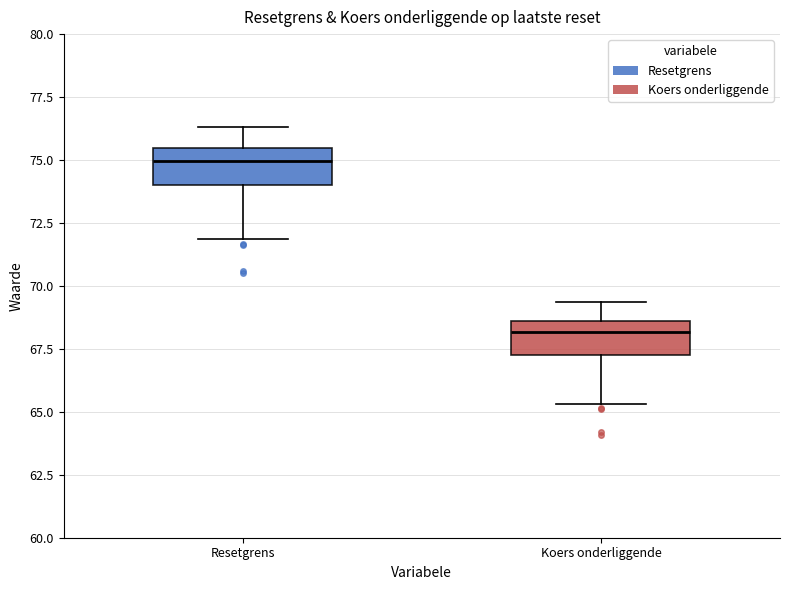

Where is the upper edge of the box for Resetgrens on the y-axis? The values are not printed on the chart, so give them approximately, as read against the axis.

75.5